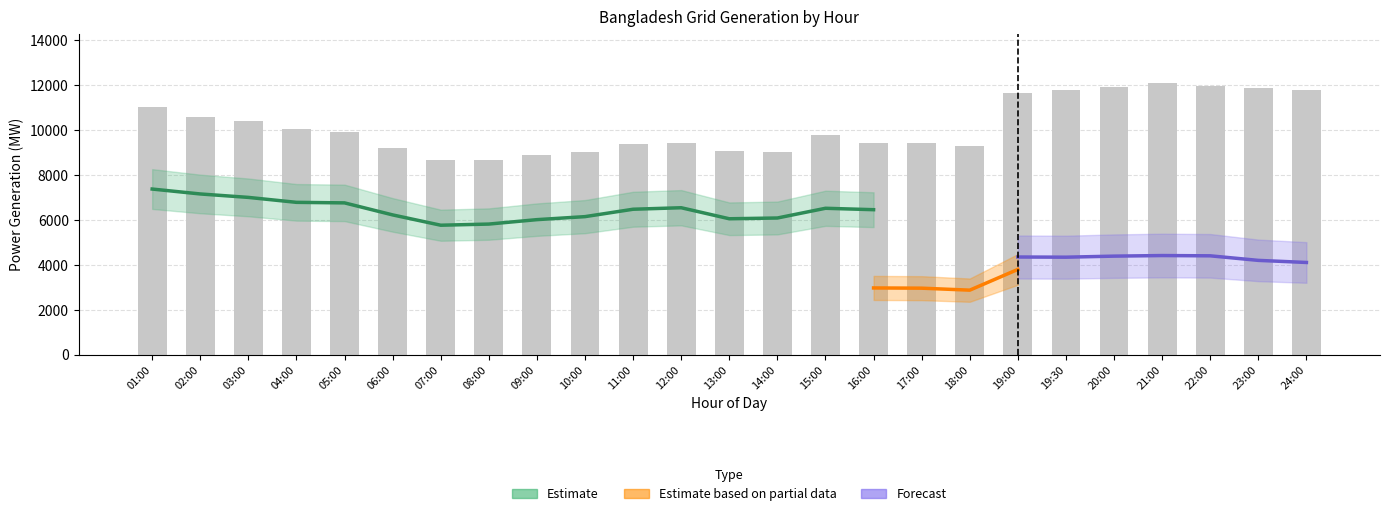

Is it true that Gas Public equals 1907 at 01:00?

False